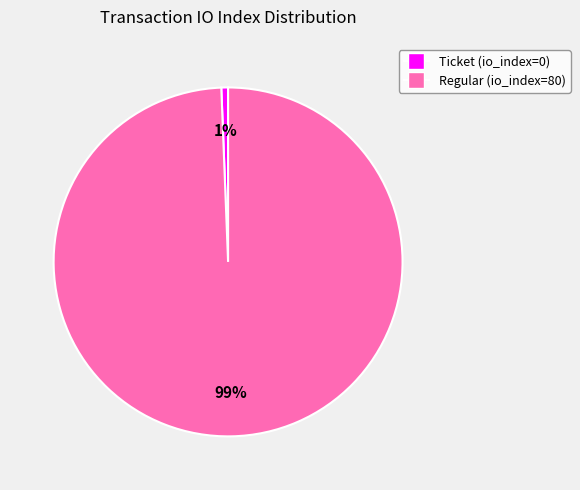

How many segments does this pie chart have?

2